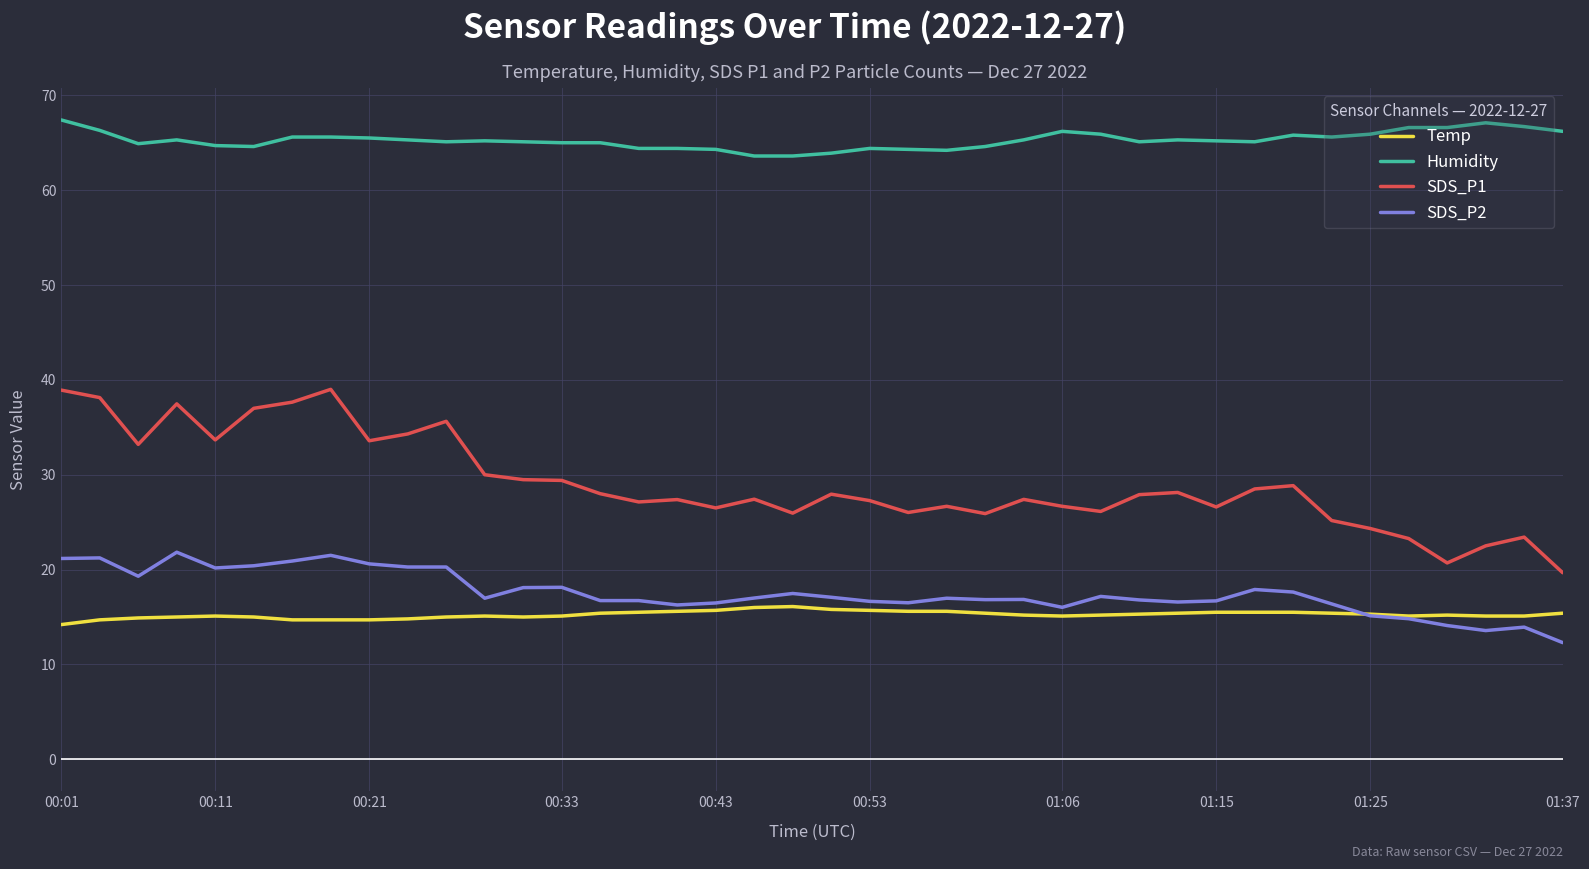

Which series has the widest spread of values?

SDS_P1